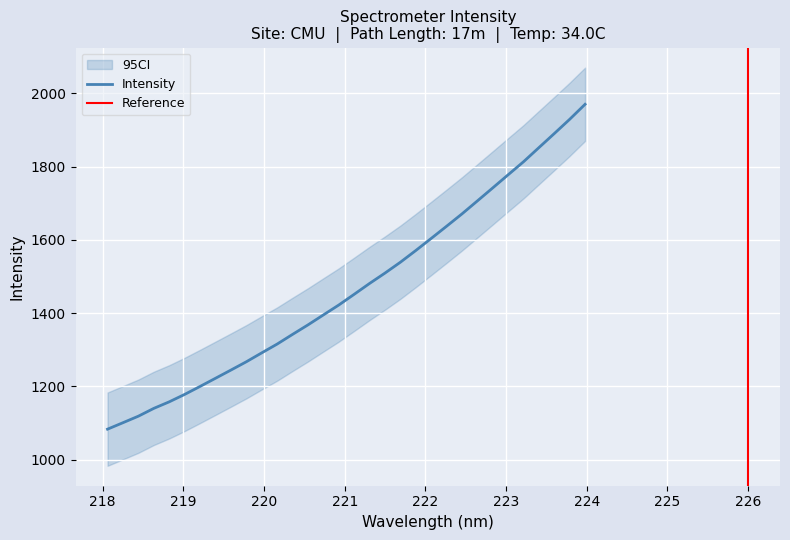

Reading left to right, transcribe all the data shown in this chart.

1083.5	1101.2	1119.0	1140.3	1158.1	1178.4	1200.1	1222.4	1244.7	1267.4	1291.7	1315.7	1342.1	1368.0	1395.2	1422.2	1451.5	1481.1	1509.4	1539.0	1571.0	1603.9	1637.2	1670.8	1706.2	1741.8	1777.6	1813.2	1851.7	1890.1	1929.0	1969.9